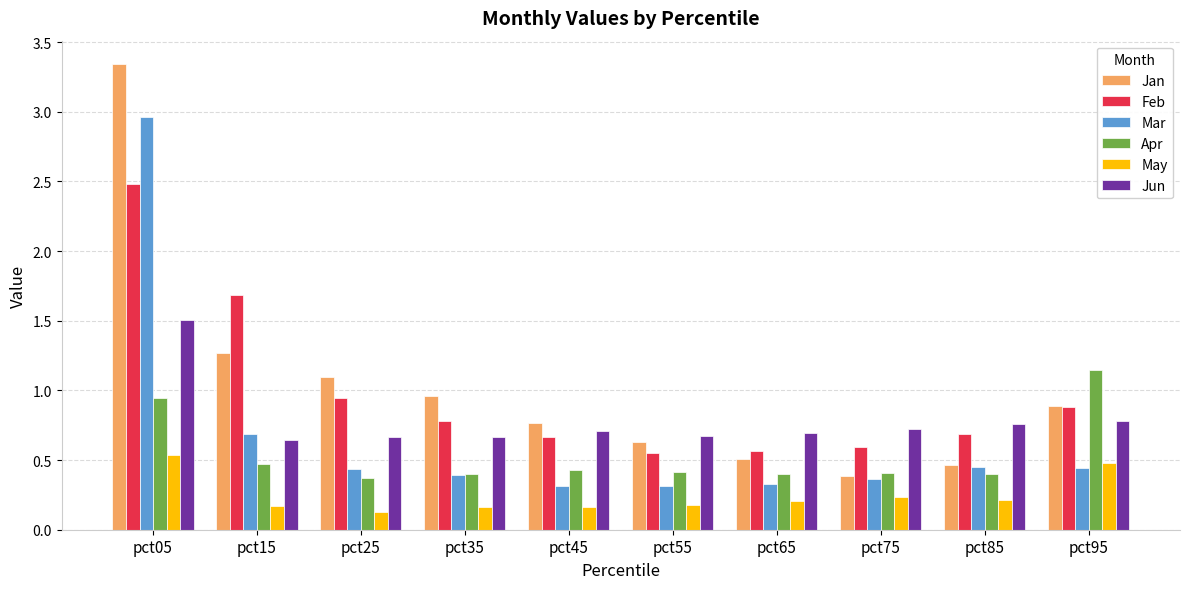

Which series has the largest total across all categories?

Jan